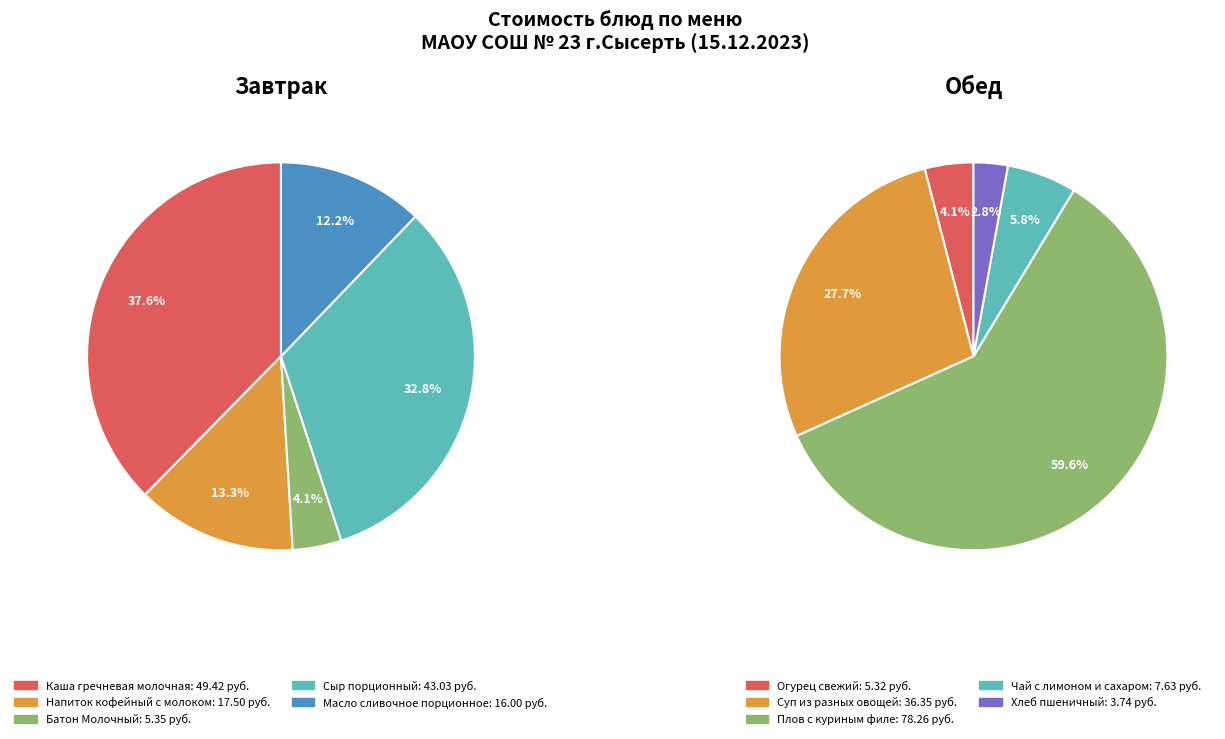

How many slices are in this pie chart?

10